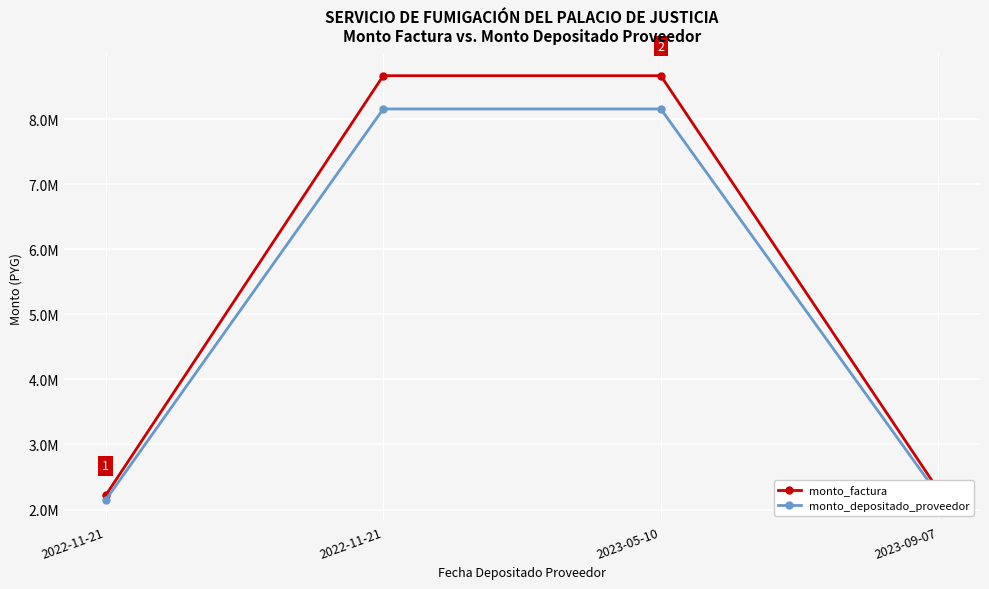

What value does the monto_factura series have at 2023-05-10?

8667000